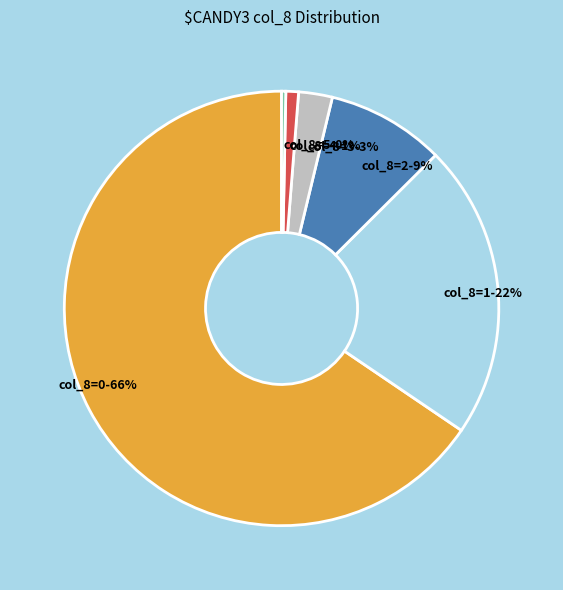

Combined, do col_8=2-9% and col_8=4-1% account for over 50%?

No